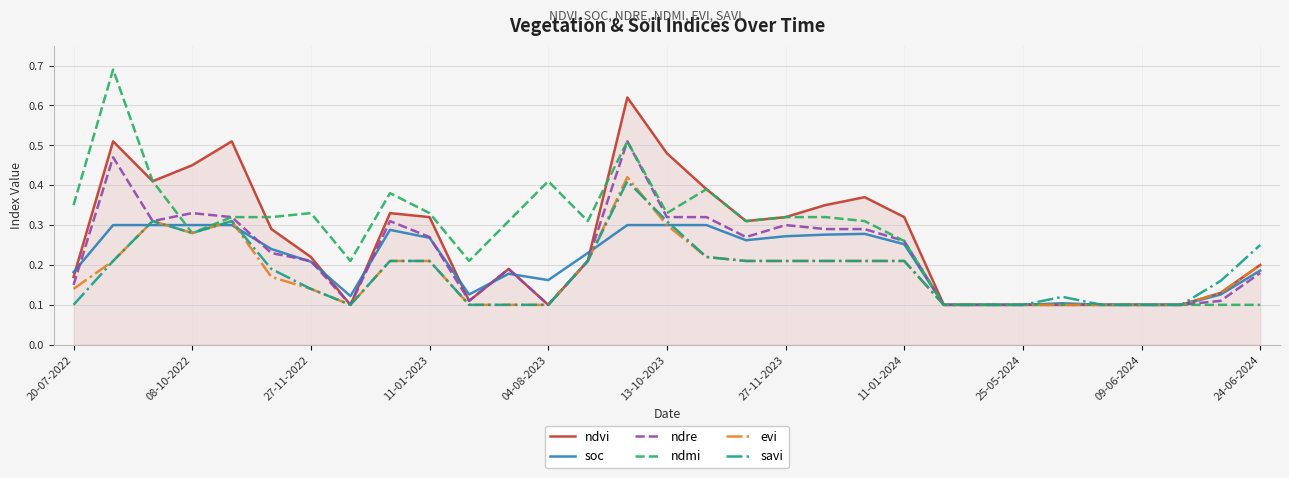

Which series has the largest range (max minus min)?

ndmi